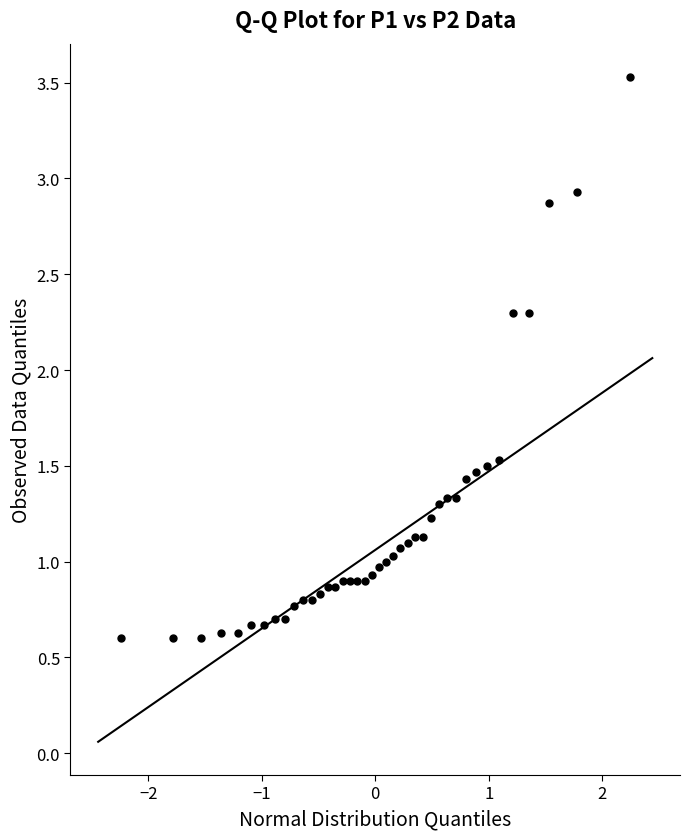

What is the range of X values (max minus min)?

4.5